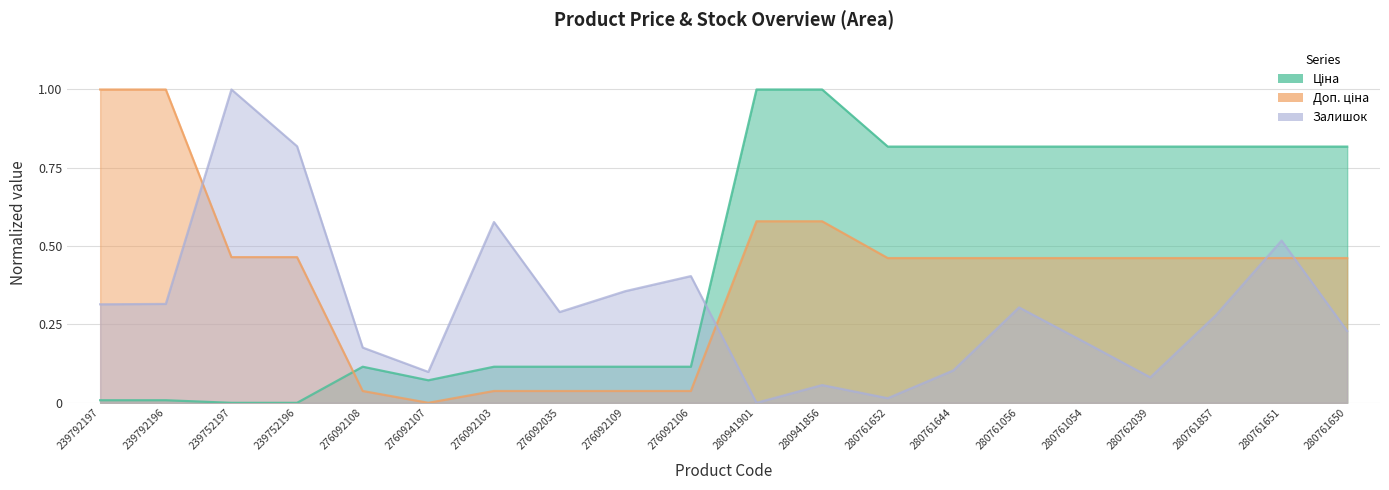

What is the maximum value shown in the chart?

1.0